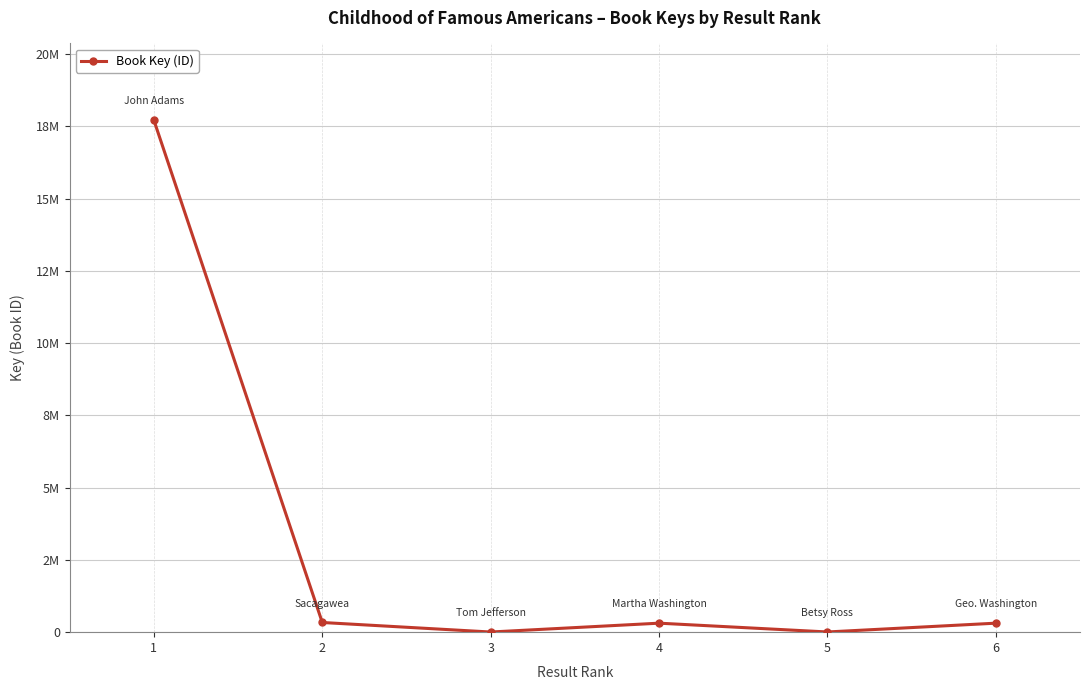

Reading right to left, list all the values displayed in this chart.

311315	6561	311318	5061	334789	17714831